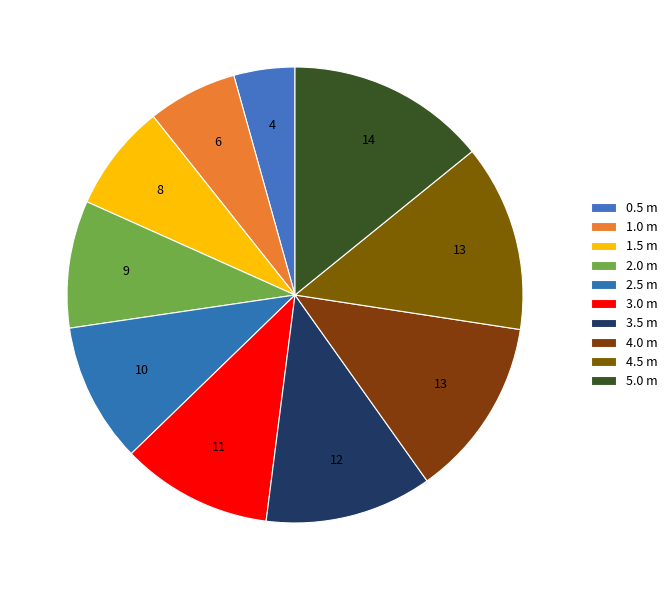

Does 5.0 m represent more than half of the total?

No